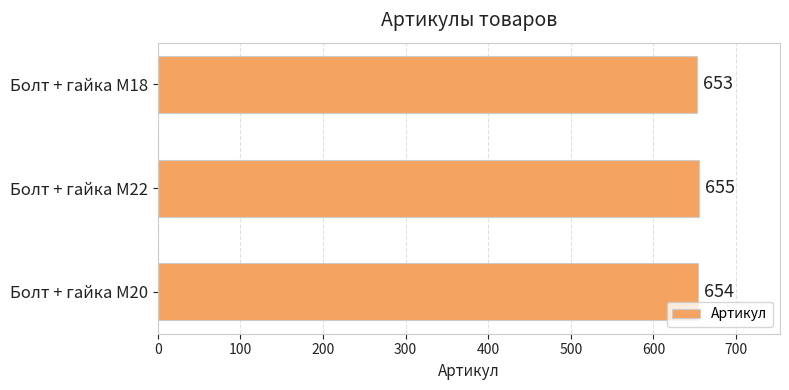

What is the greatest value displayed?

655